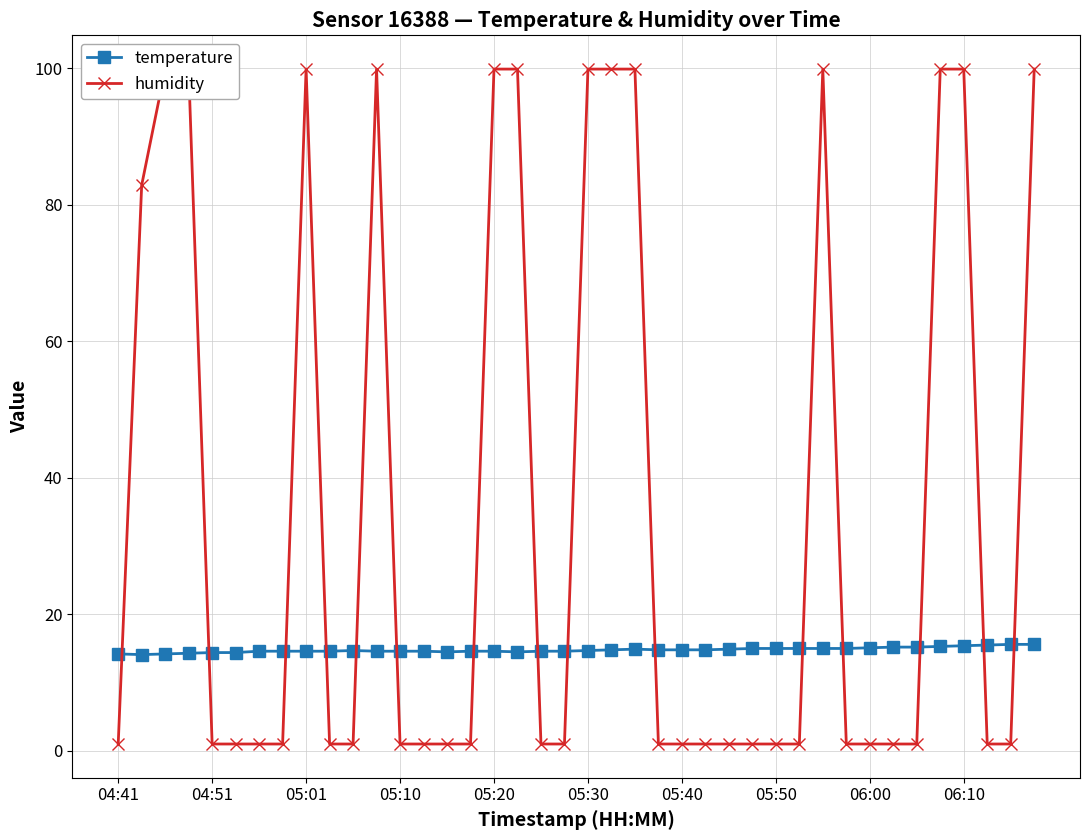

Reading right to left, extract all data points from this chart.

temperature: 15.6	15.6	15.5	15.4	15.3	15.2	15.2	15.1	15.0	15.0	15.0	15.0	15.0	14.9	14.8	14.8	14.8	14.9	14.8	14.7	14.6	14.6	14.5	14.6	14.6	14.5	14.6	14.6	14.6	14.7	14.6	14.6	14.6	14.6	14.4	14.4	14.3	14.2	14.1	14.2
humidity: 99.9	1.0	1.0	99.9	99.9	1.0	1.0	1.0	1.0	99.9	1.0	1.0	1.0	1.0	1.0	1.0	1.0	99.9	99.9	99.9	1.0	1.0	99.9	99.9	1.0	1.0	1.0	1.0	99.9	1.0	1.0	99.9	1.0	1.0	1.0	1.0	99.9	99.9	82.9	1.0